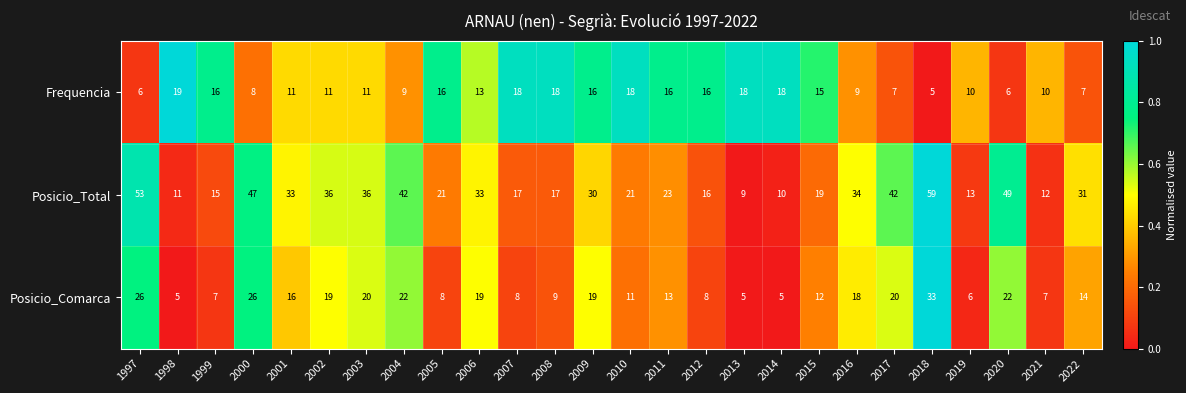

Between 2003 and 2011, which series saw the biggest shift?

Posicio_Total